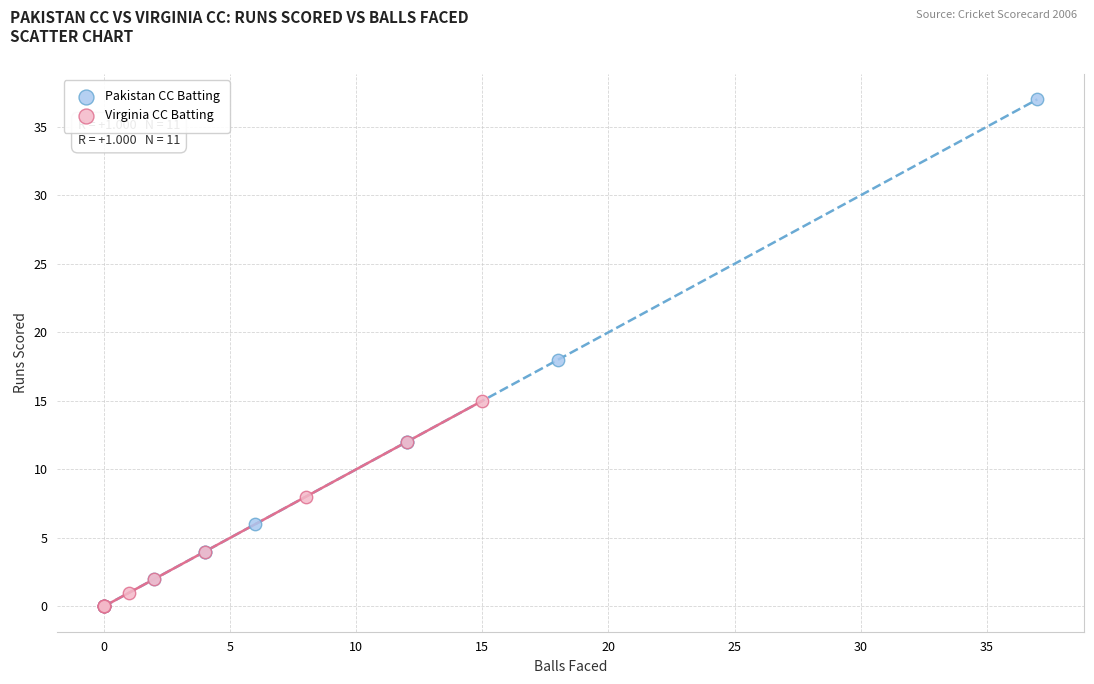

Which series reaches the maximum Y coordinate?

Pakistan CC Batting